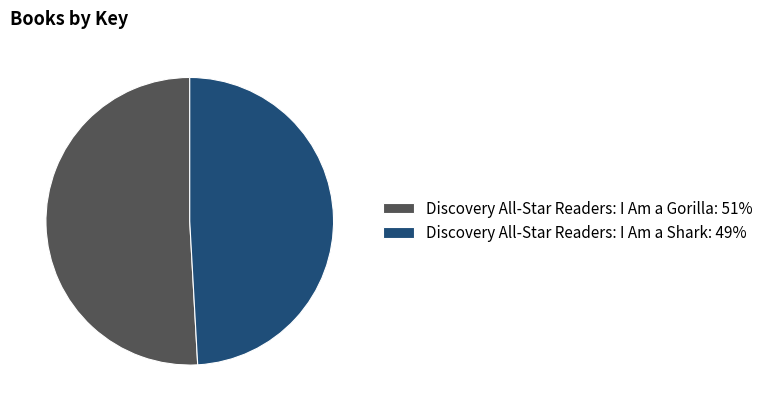

Is there a majority slice in this chart?

Yes